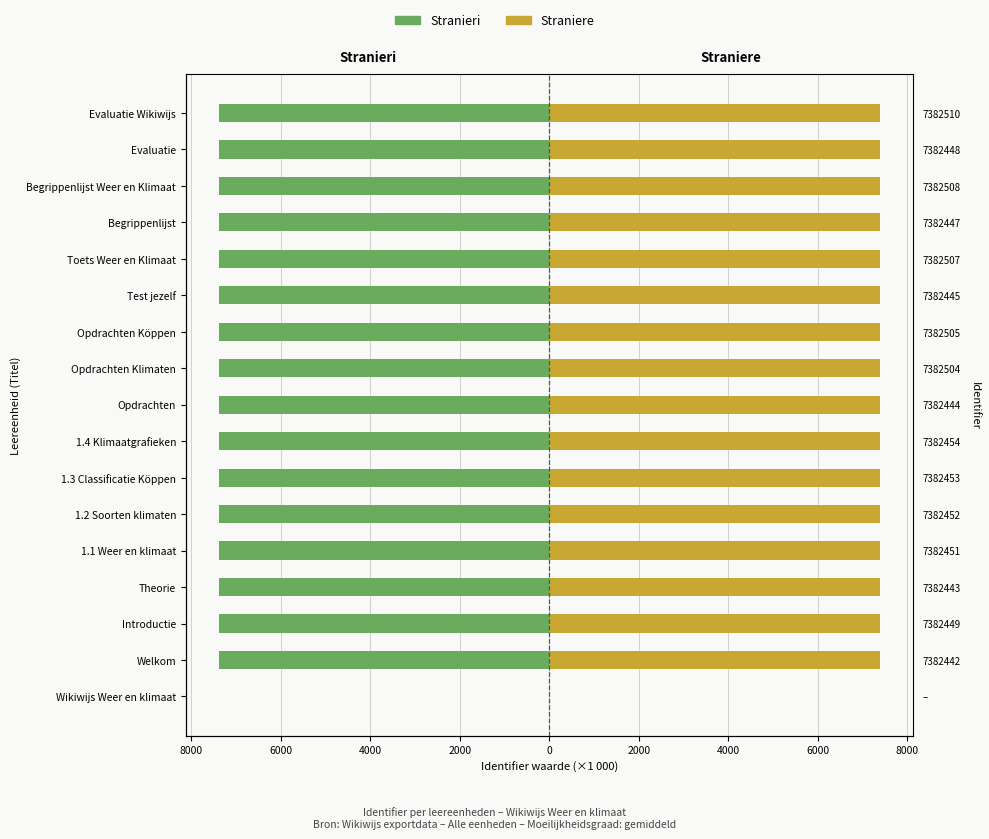

Reading left to right, list all the values displayed in this chart.

Stranieri: 0.0	-7382.4	-7382.4	-7382.4	-7382.5	-7382.5	-7382.5	-7382.5	-7382.4	-7382.5	-7382.5	-7382.4	-7382.5	-7382.4	-7382.5	-7382.4	-7382.5
Straniere: 0.0	7382.4	7382.4	7382.4	7382.5	7382.5	7382.5	7382.5	7382.4	7382.5	7382.5	7382.4	7382.5	7382.4	7382.5	7382.4	7382.5